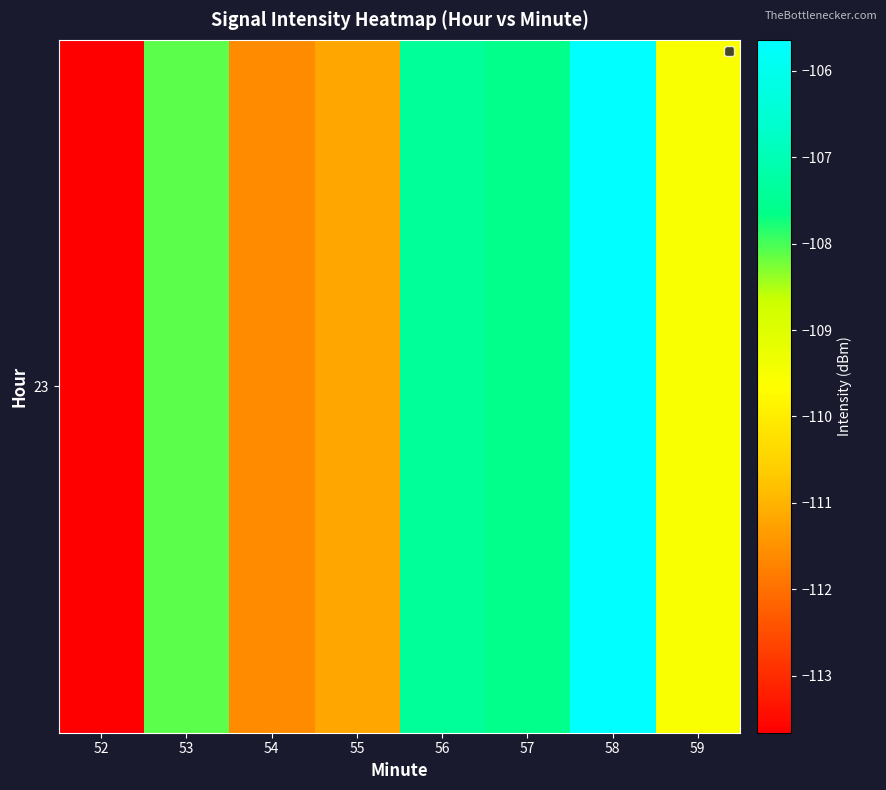

The chart shows a value of -108.1 at 53. True or false?

True